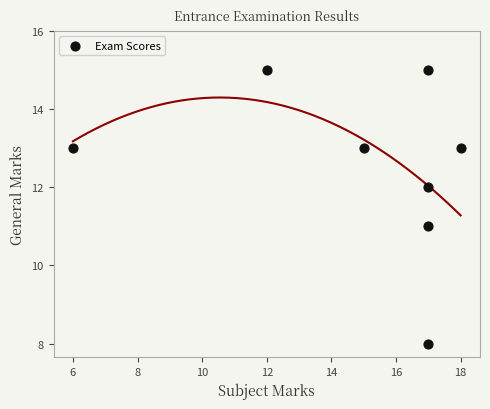

What is the range of X values (max minus min)?

12